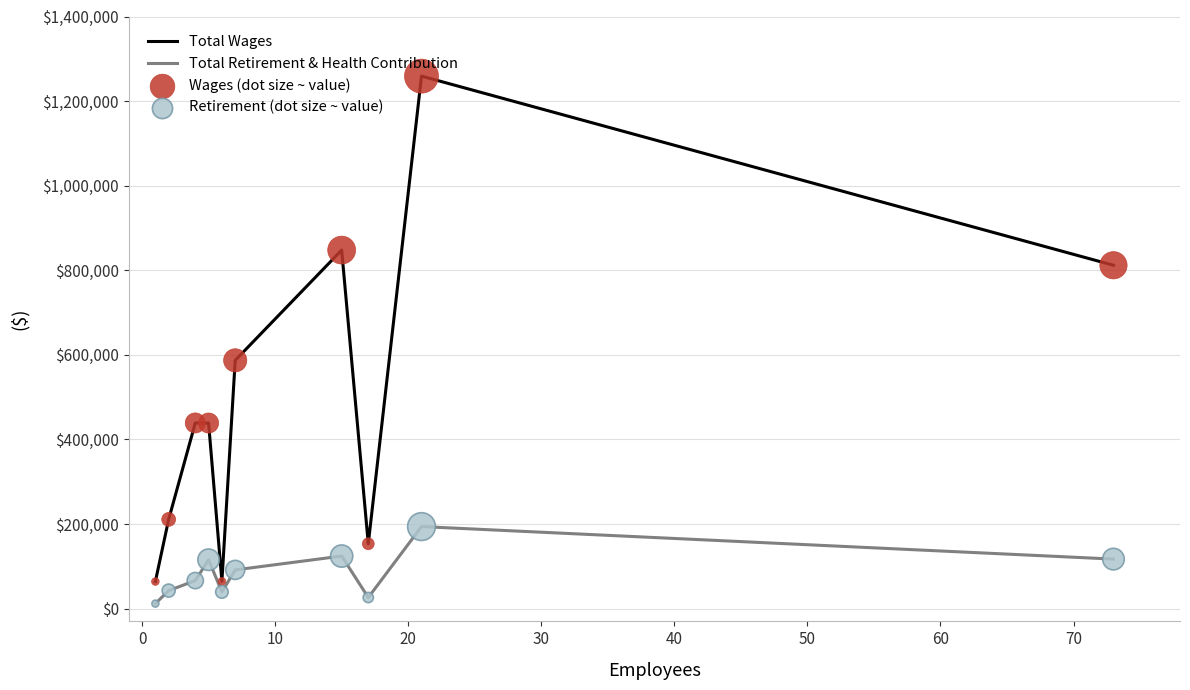

Which series has the widest spread of values?

Total Wages